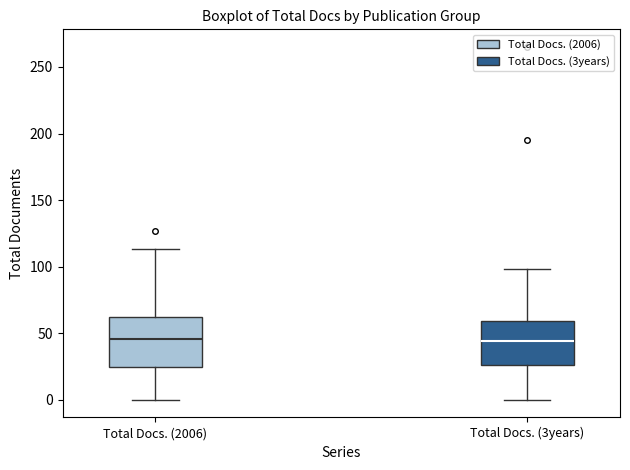

Where is the lower edge of the box for Total Docs. (2006) on the y-axis? The values are not printed on the chart, so give them approximately, as read against the axis.

25